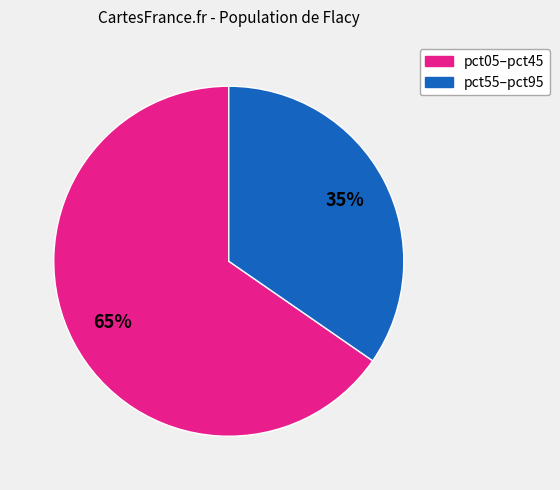

Is there any slice that represents more than half of the pie?

Yes